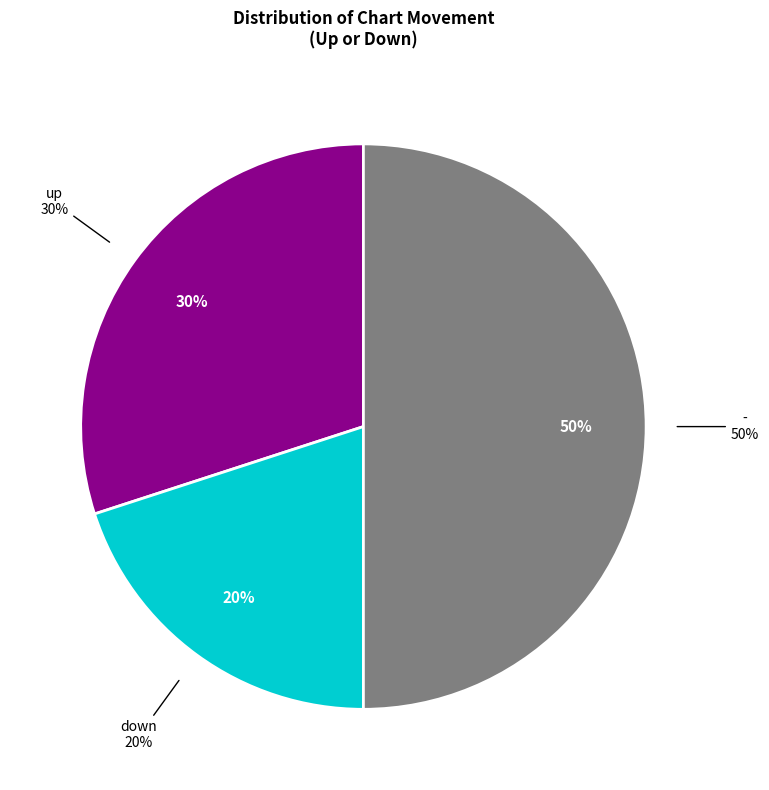

How many slices are in this pie chart?

3